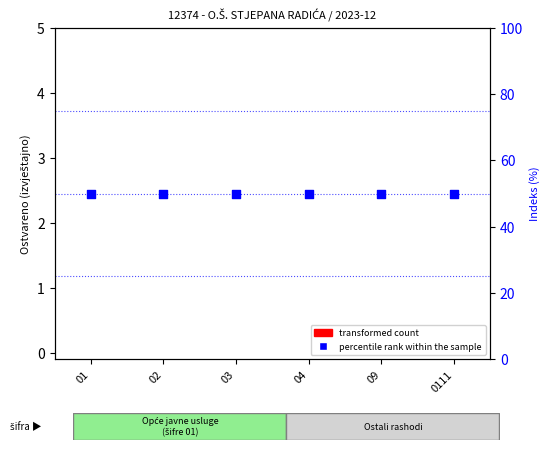

Which series has the largest total across all categories?

percentile rank within the sample